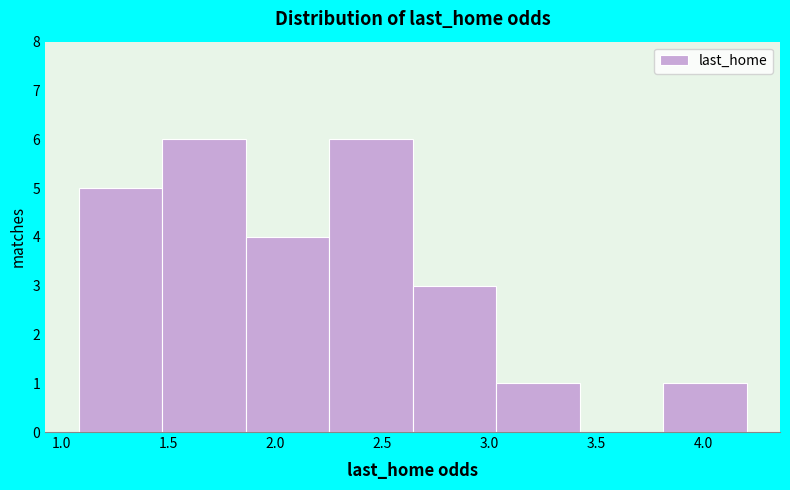

Reading left to right, transcribe this chart: for each bar, give the range it covers on the x-axis and its height. Neither the bar edges nor the heights are printed on the chart, so give them approximately, as read against the axes.

1.08 to 1.47: 5
1.47 to 1.86: 6
1.86 to 2.25: 4
2.25 to 2.64: 6
2.64 to 3.03: 3
3.03 to 3.42: 1
3.42 to 3.81: 0
3.81 to 4.20: 1